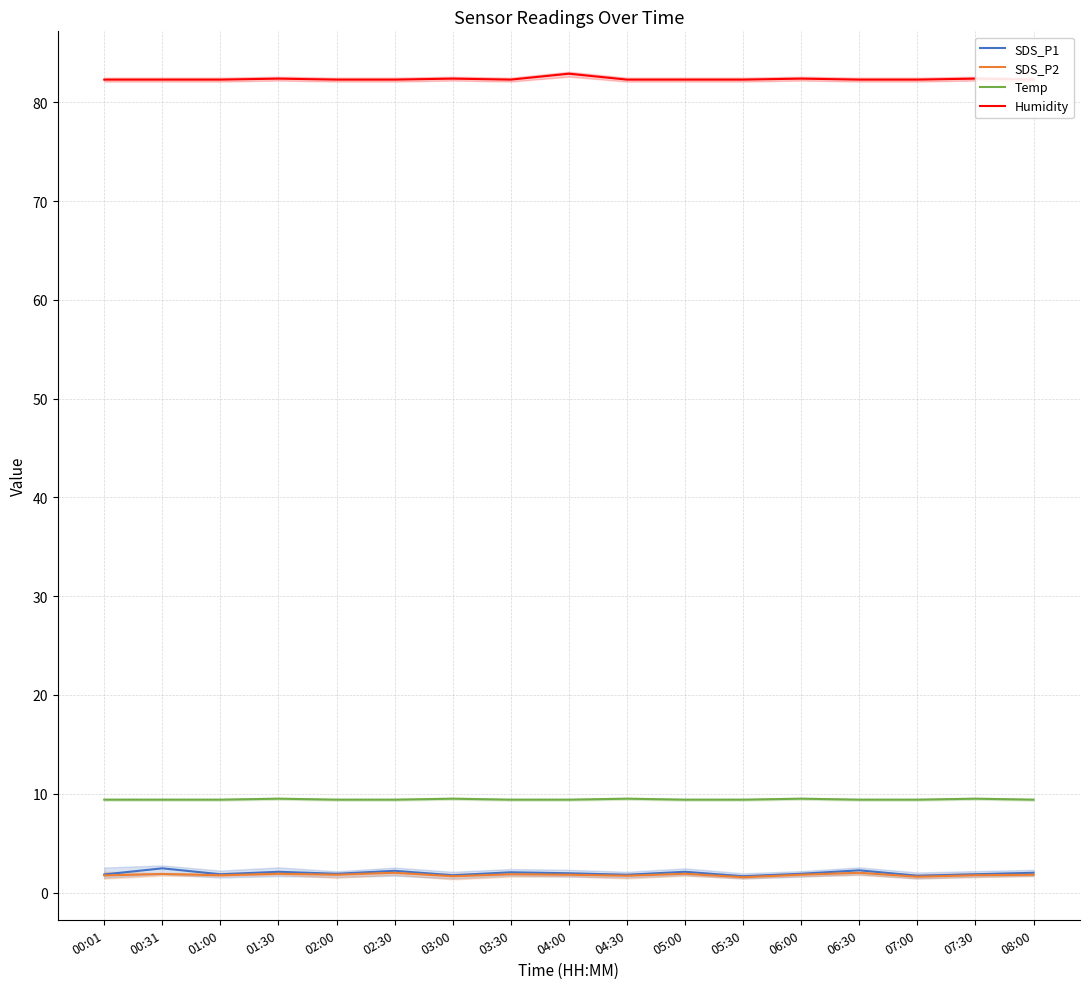

How many interior local valleys does the SDS_P2 series have?

6